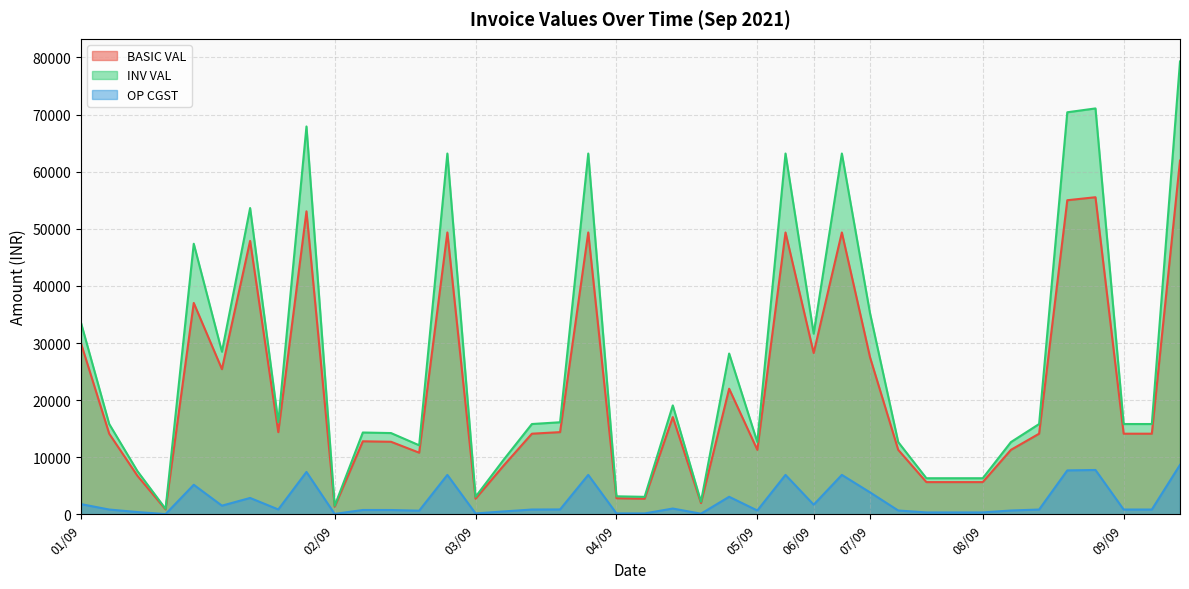

Reading left to right, transcribe all the data shown in this chart.

BASIC VAL: 01/09=29930.0	01/09=14125.0	01/09=6768.0	01/09=864.0	01/09=37020.0	01/09=25425.0	01/09=47888.0	01/09=14400.0	01/09=53062.0	02/09=1327.8	02/09=12797.2	02/09=12712.5	02/09=10800.0	02/09=49360.0	03/09=2740.2	03/09=8559.8	03/09=14125.0	03/09=14400.0	03/09=49360.0	04/09=2825.0	04/09=2740.2	04/09=17034.8	04/09=1977.5	04/09=22000.8	05/09=11300.0	05/09=49360.0	06/09=28250.0	06/09=49360.0	07/09=27501.0	07/09=11300.0	07/09=5650.0	07/09=5650.0	08/09=5650.0	08/09=11300.0	08/09=14125.0	08/09=55002.0	08/09=55530.0	09/09=14125.0	09/09=14125.0	09/09=61950.0
INV VAL: 01/09=33521.6	01/09=15820.0	01/09=7580.2	01/09=967.7	01/09=47385.6	01/09=28476.0	01/09=53634.6	01/09=16128.0	01/09=67919.4	02/09=1487.1	02/09=14332.9	02/09=14238.0	02/09=12096.0	02/09=63180.8	03/09=3069.1	03/09=9586.9	03/09=15820.0	03/09=16128.0	03/09=63180.8	04/09=3164.0	04/09=3069.1	04/09=19078.9	04/09=2214.8	04/09=28161.0	05/09=12656.0	05/09=63180.8	06/09=31640.0	06/09=63180.8	07/09=35201.3	07/09=12656.0	07/09=6328.0	07/09=6328.0	08/09=6328.0	08/09=12656.0	08/09=15820.0	08/09=70402.6	08/09=71078.4	09/09=15820.0	09/09=15820.0	09/09=79296.0
OP CGST: 01/09=1795.8	01/09=847.5	01/09=406.1	01/09=51.8	01/09=5182.8	01/09=1525.5	01/09=2873.3	01/09=864.0	01/09=7428.7	02/09=79.7	02/09=767.8	02/09=762.8	02/09=648.0	02/09=6910.4	03/09=164.4	03/09=513.6	03/09=847.5	03/09=864.0	03/09=6910.4	04/09=169.5	04/09=164.4	04/09=1022.1	04/09=118.7	04/09=3080.1	05/09=678.0	05/09=6910.4	06/09=1695.0	06/09=6910.4	07/09=3850.1	07/09=678.0	07/09=339.0	07/09=339.0	08/09=339.0	08/09=678.0	08/09=847.5	08/09=7700.3	08/09=7774.2	09/09=847.5	09/09=847.5	09/09=8673.0